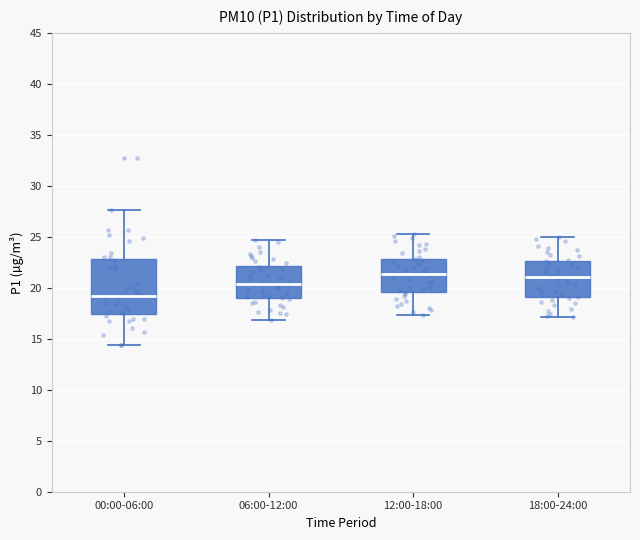

Which box is the tallest, from its lower edge to its upper edge?

00:00-06:00